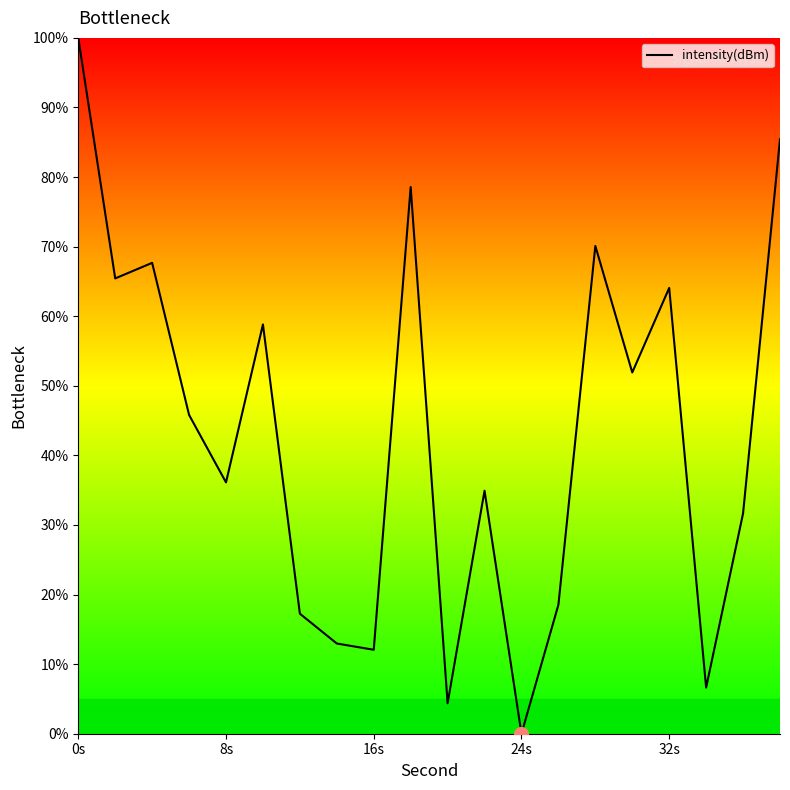

What is the difference between the maximum and minimum values?

100.0